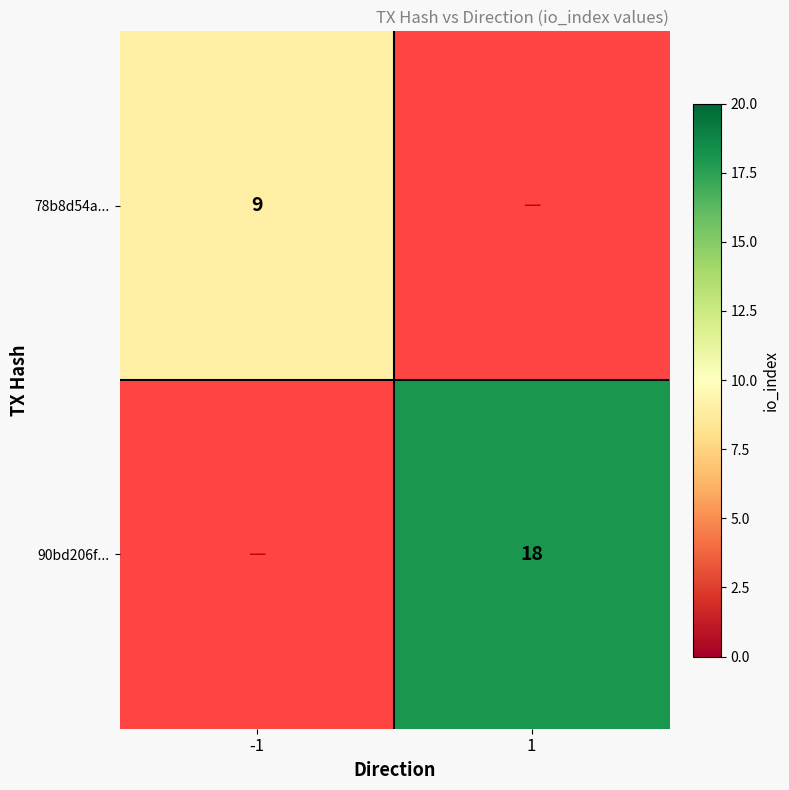

Is it true that 78b8d54a... equals 9 at -1?

True